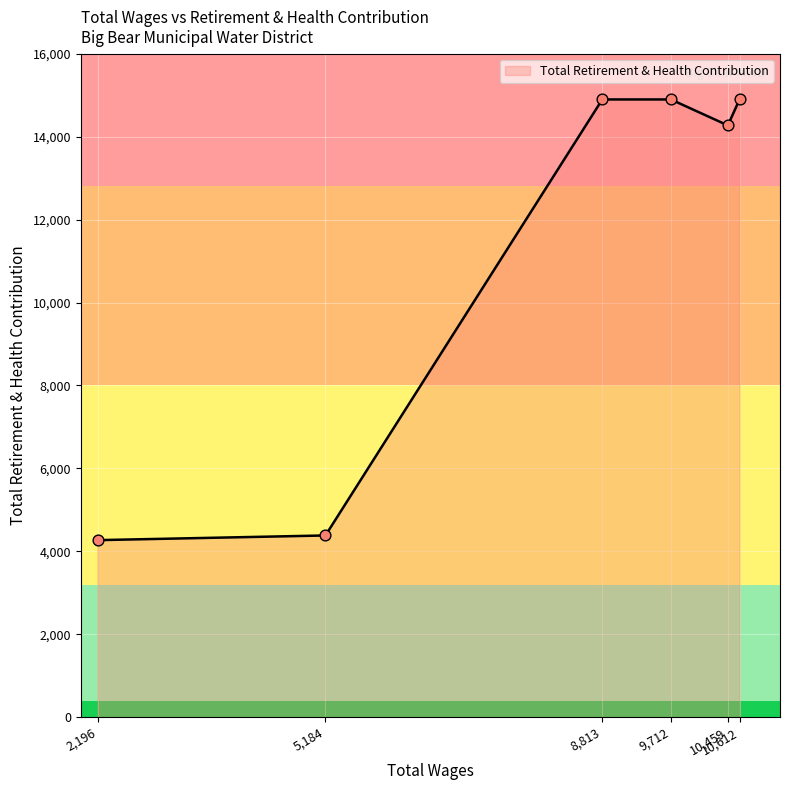

What is the smallest value displayed?

4270